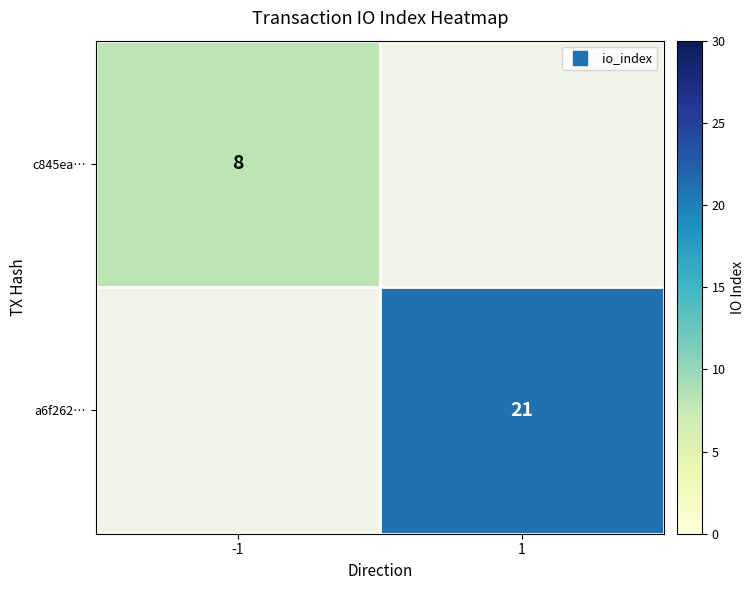

Which series has the widest spread of values?

c845ea…